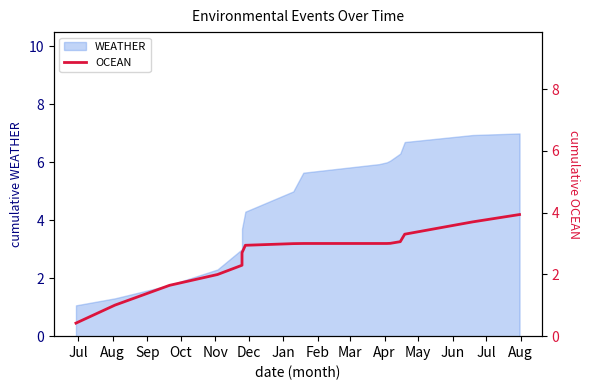

What is the difference between the maximum and minimum values?

3.5